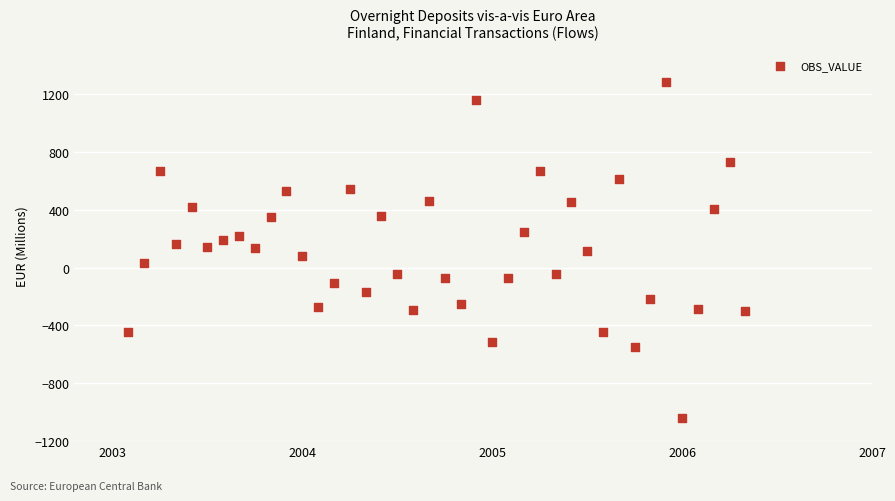

What is the range of X values (max minus min)?

3.2